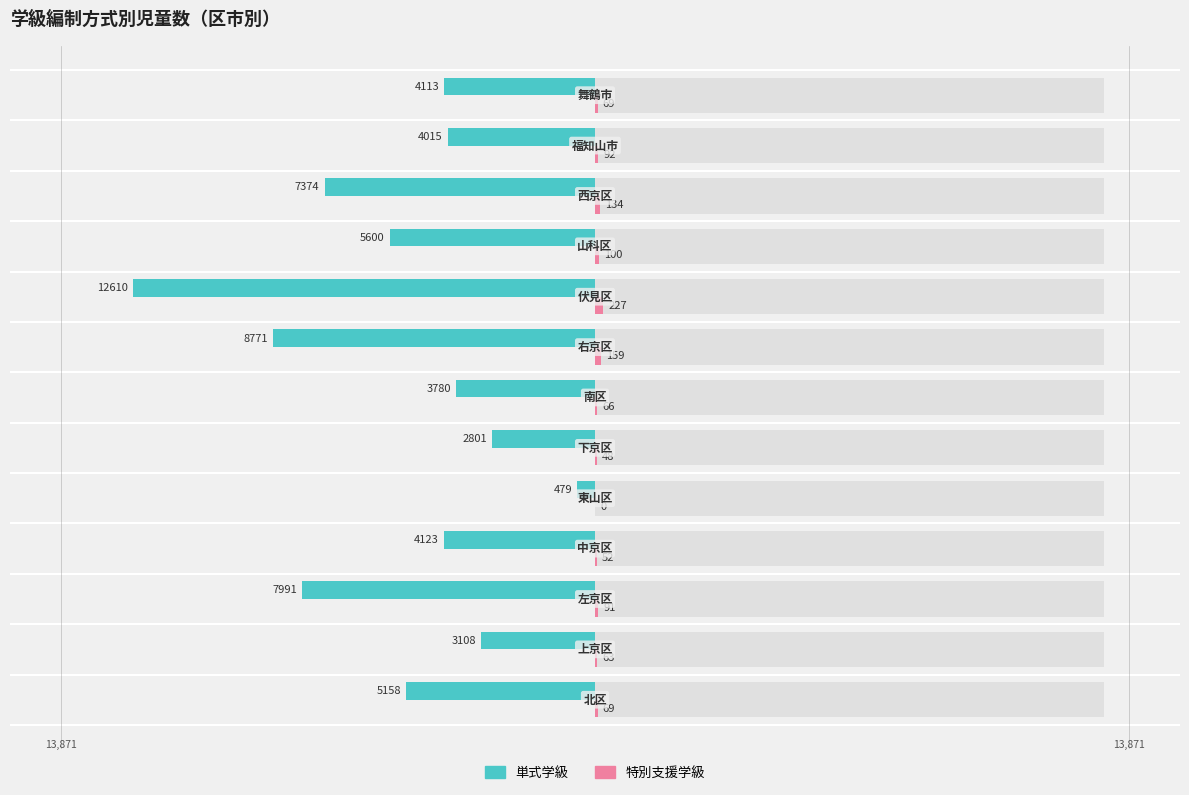

Reading left to right, transcribe all the data shown in this chart.

単式学級: -5158	-3108	-7991	-4123	-479	-2801	-3780	-8771	-12610	-5600	-7374	-4015	-4113
特別支援学級: 69	63	91	52	0	48	66	159	227	100	134	92	69